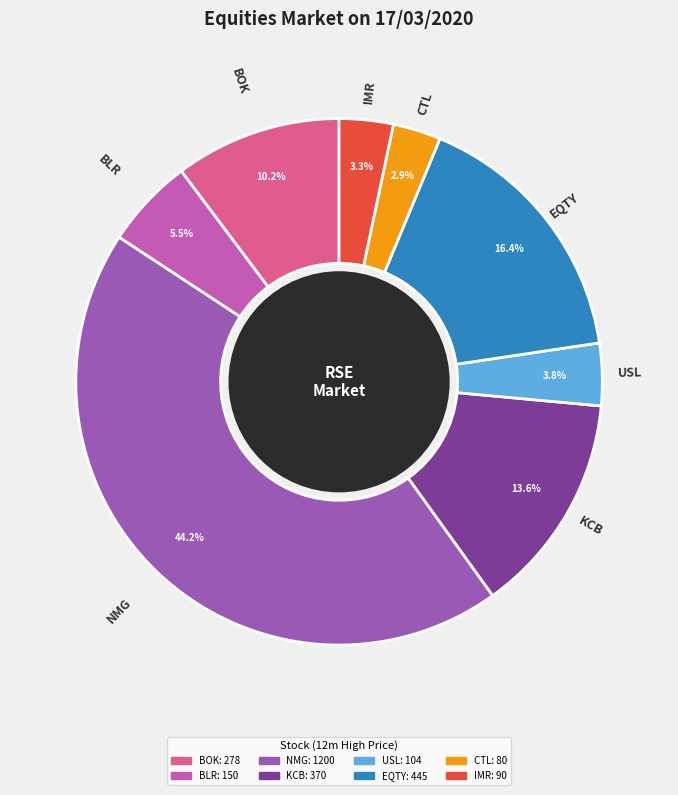

Count the number of slices in the pie.

8